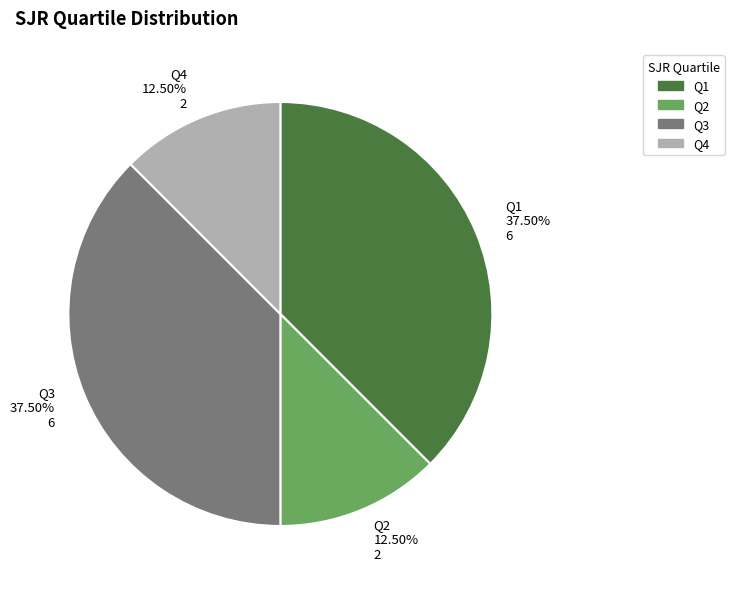

Does Q3 account for over 50% of the chart?

No